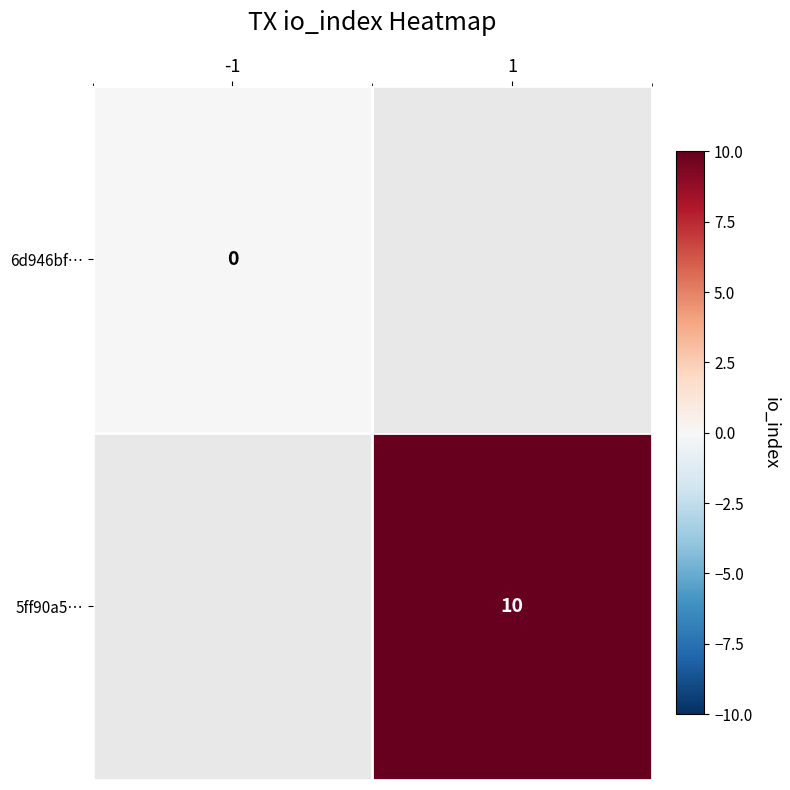

The value of 5ff90a5… at 1 is 17. True or false?

False